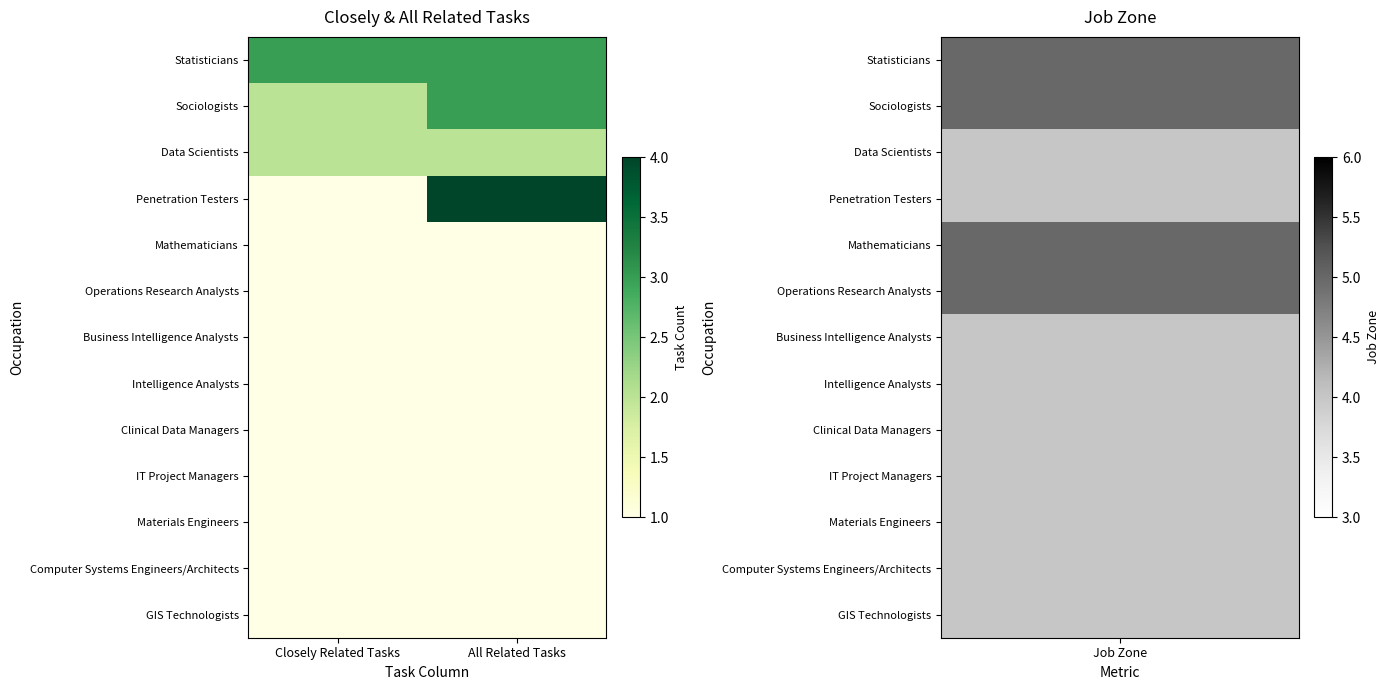

Rank the series at Closely Related Tasks from highest to lowest value.

Statisticians, Sociologists, Data Scientists, Penetration Testers, Mathematicians, Operations Research Analysts, Business Intelligence Analysts, Intelligence Analysts, Clinical Data Managers, IT Project Managers, Materials Engineers, Computer Systems Engineers/Architects, GIS Technologists